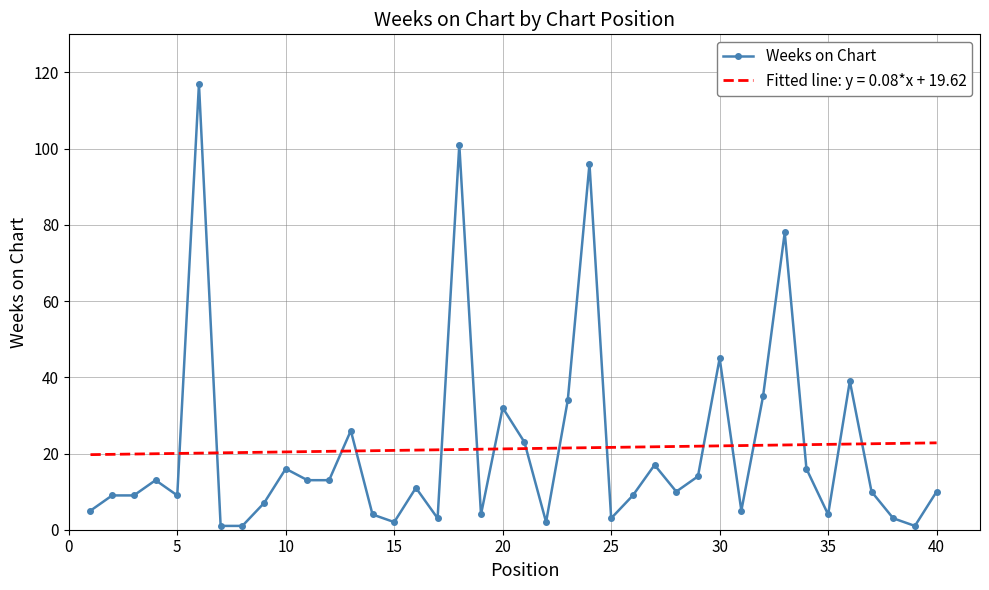

The Weeks on Chart series shows 23 at 10. True or false?

False